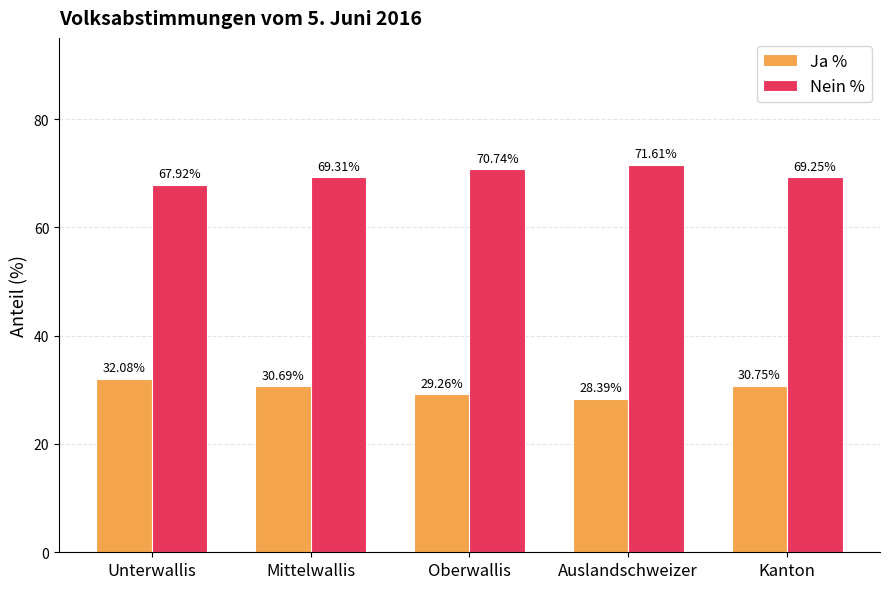

Rank the series by their maximum value, from highest to lowest.

Nein %, Ja %